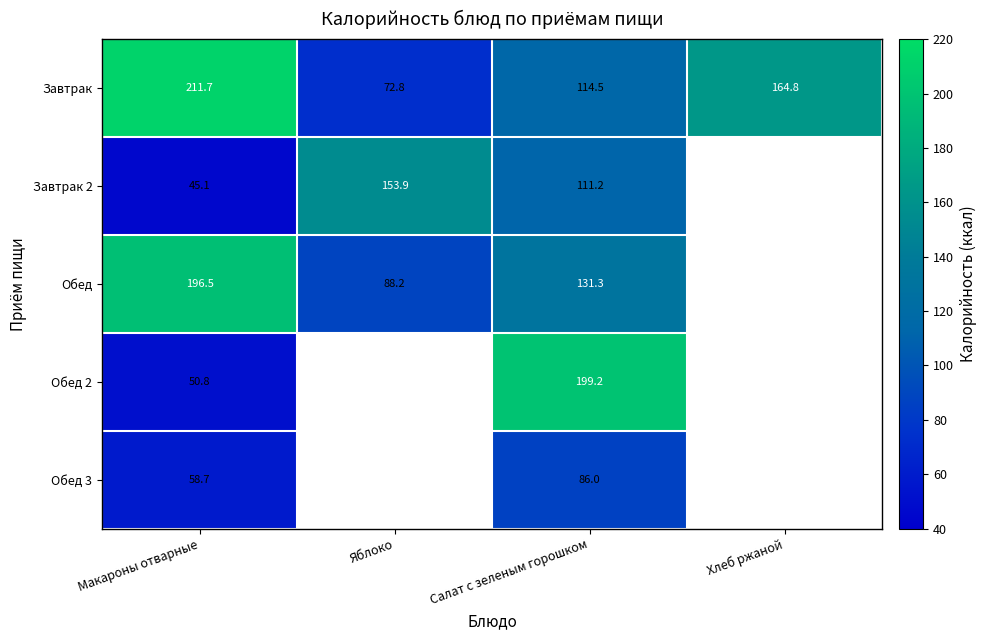

True or false: Завтрак has a value of 92.0 at Хлеб ржаной.

False